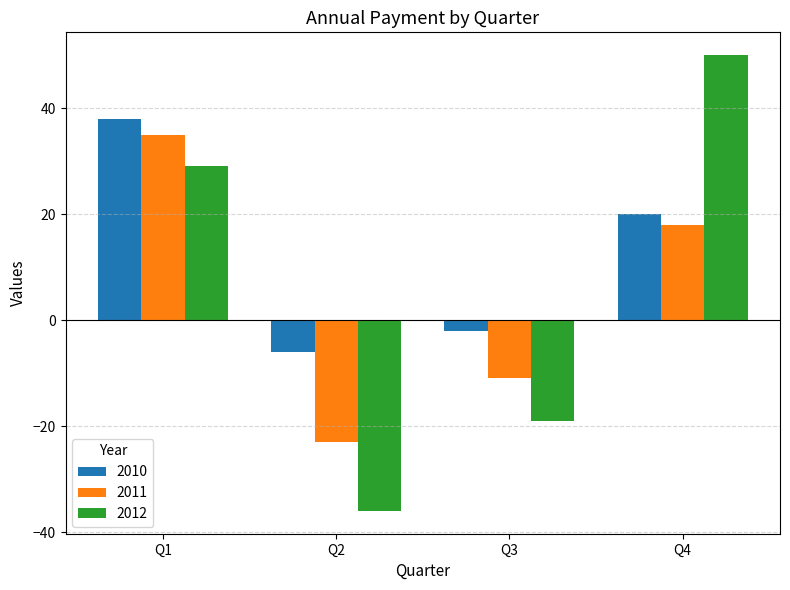

What is the value of the 2010 bar at the 3rd from the left?

-2